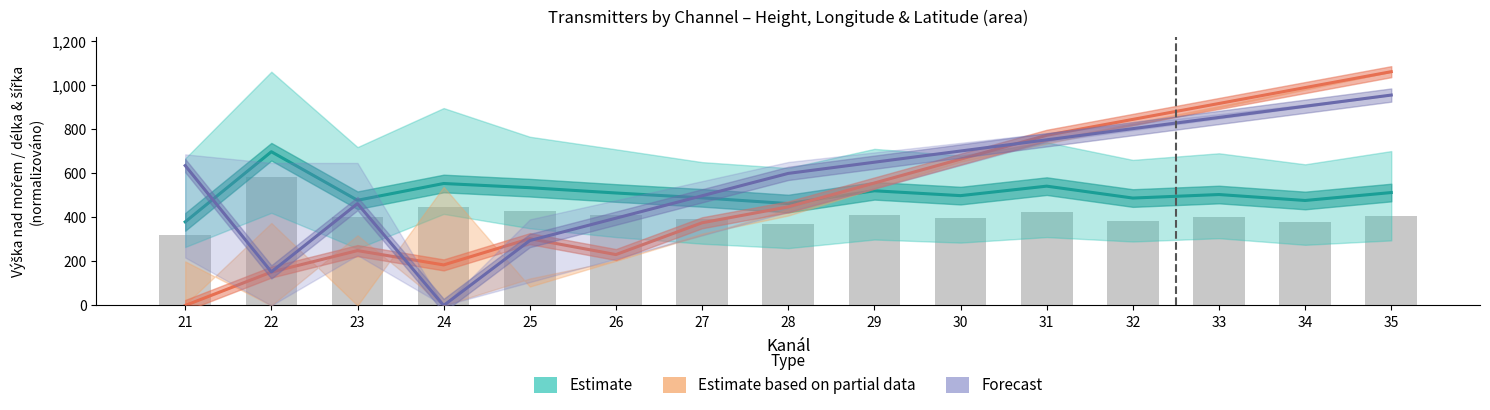

Count the number of categories in the chart.

15